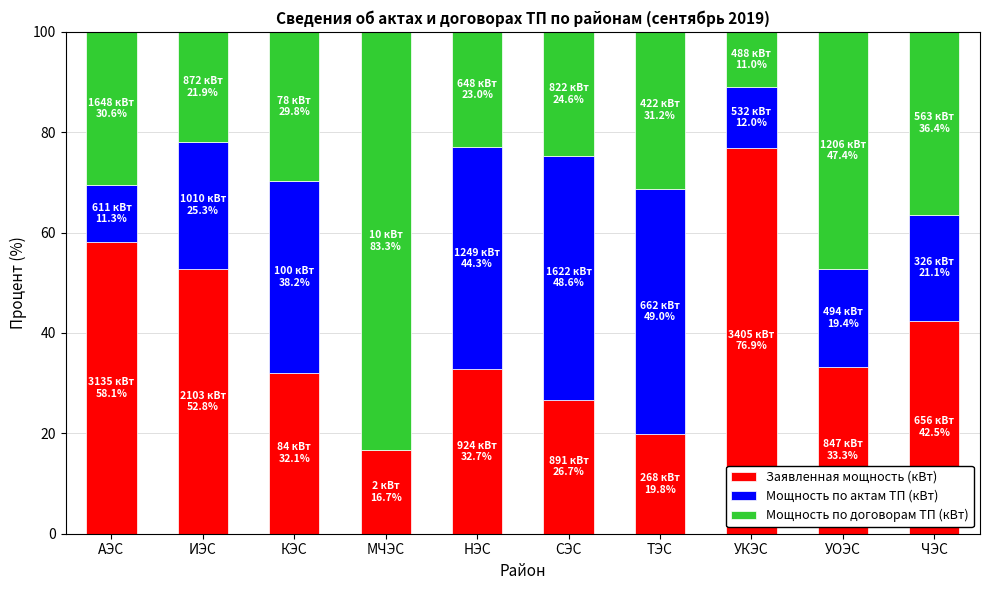

Read the Заявленная мощность (кВт) value at НЭС.

32.7